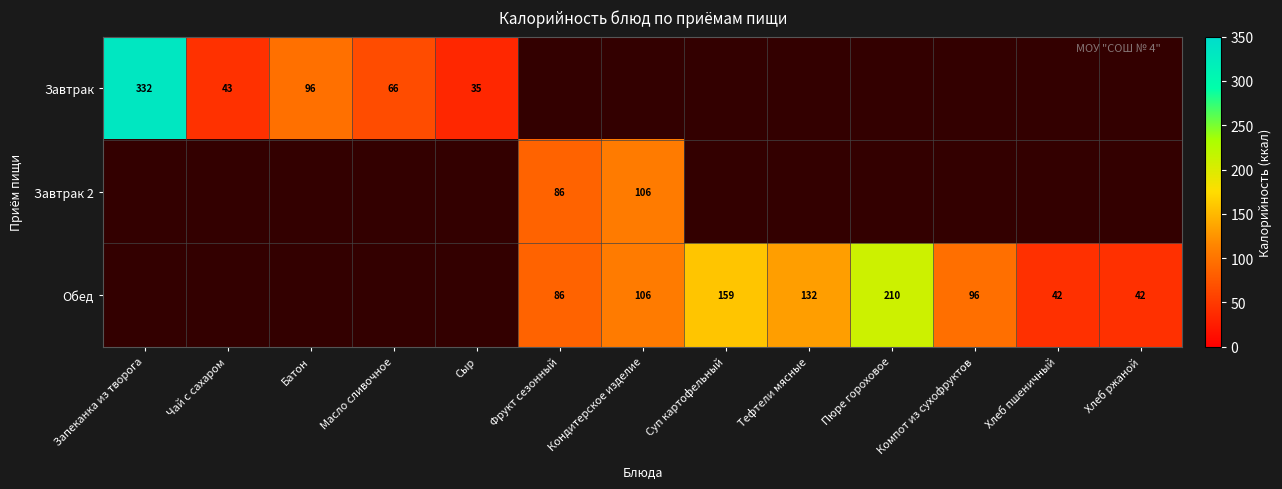

True or false: Обед has a value of 161 at Компот из сухофруктов.

False